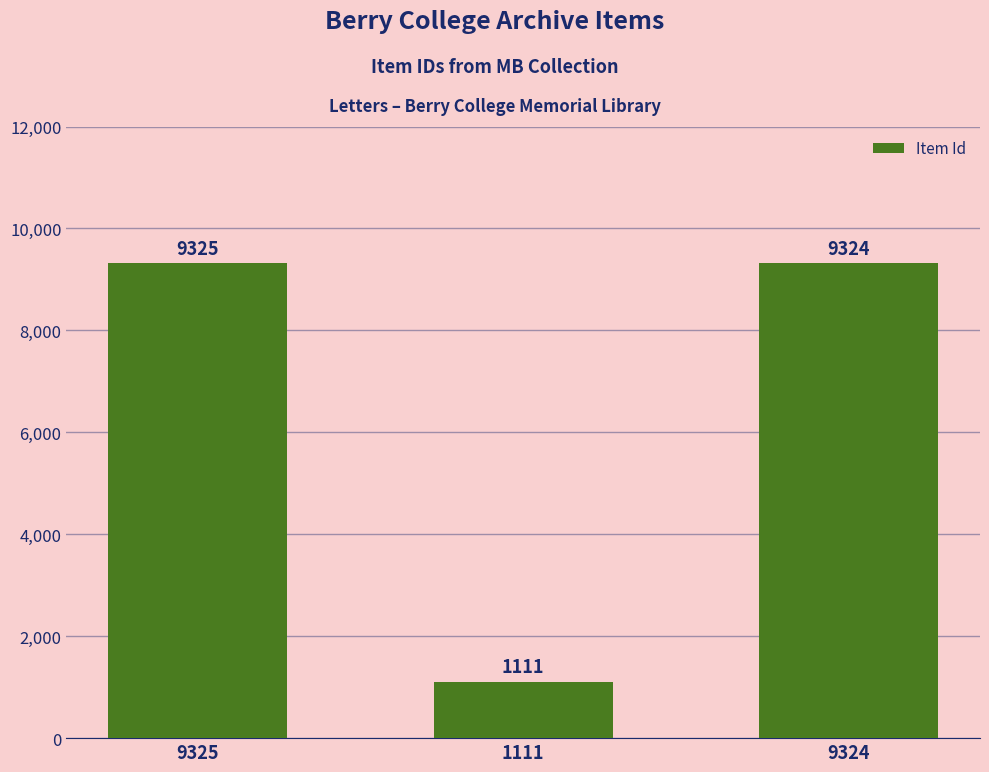

What is the label of the 2nd bar from the left?

1111